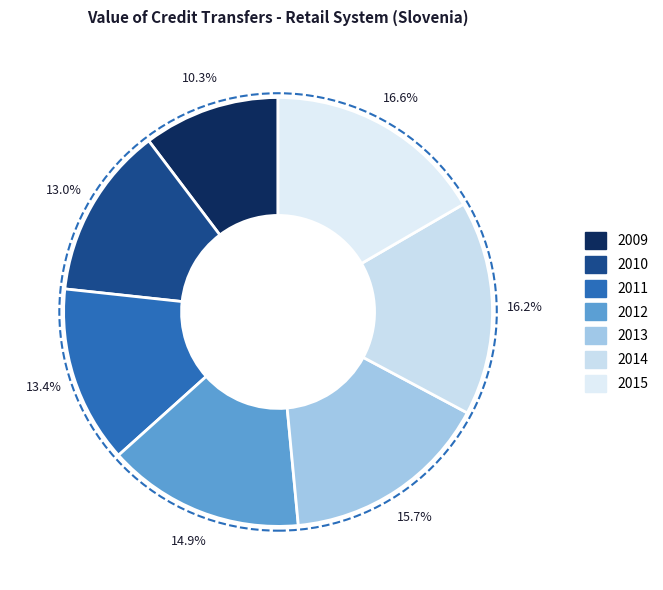

To the nearest percent, what percentage of the pie is 2009?

10%